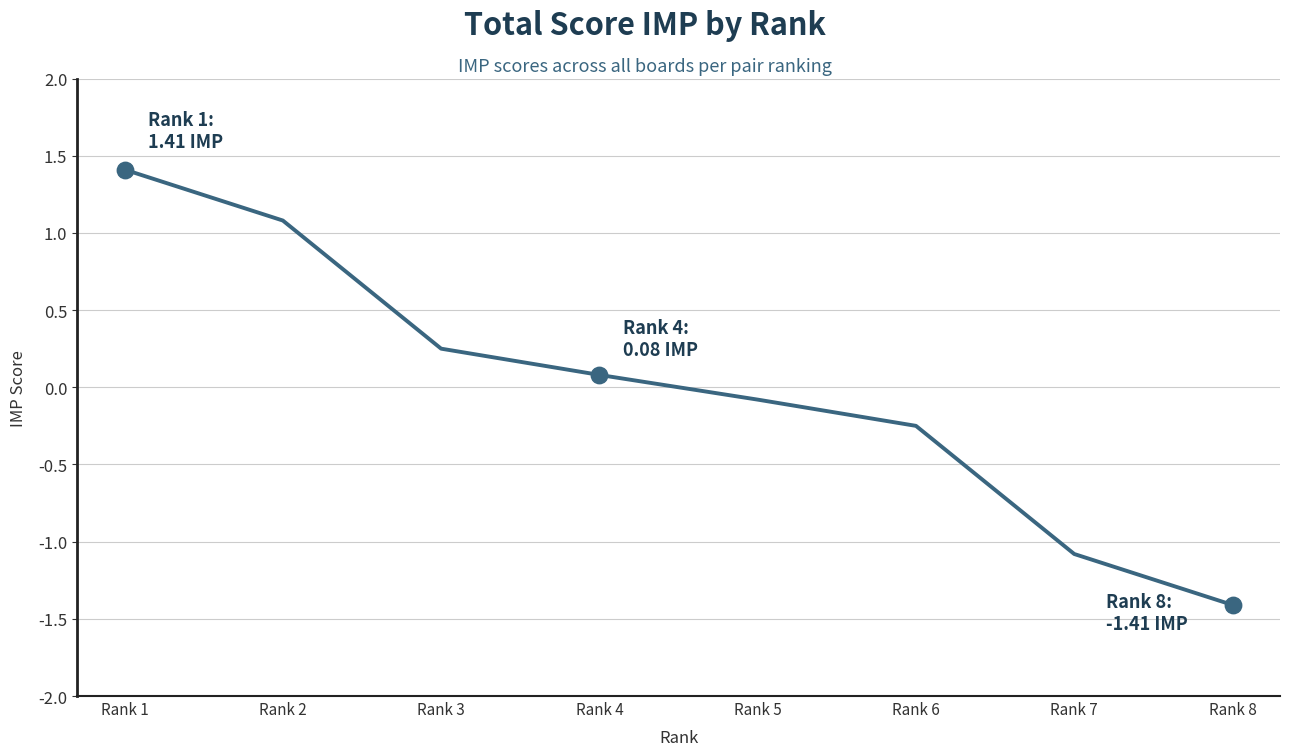

What is the change in value from Rank 4 to Rank 8?

-1.5